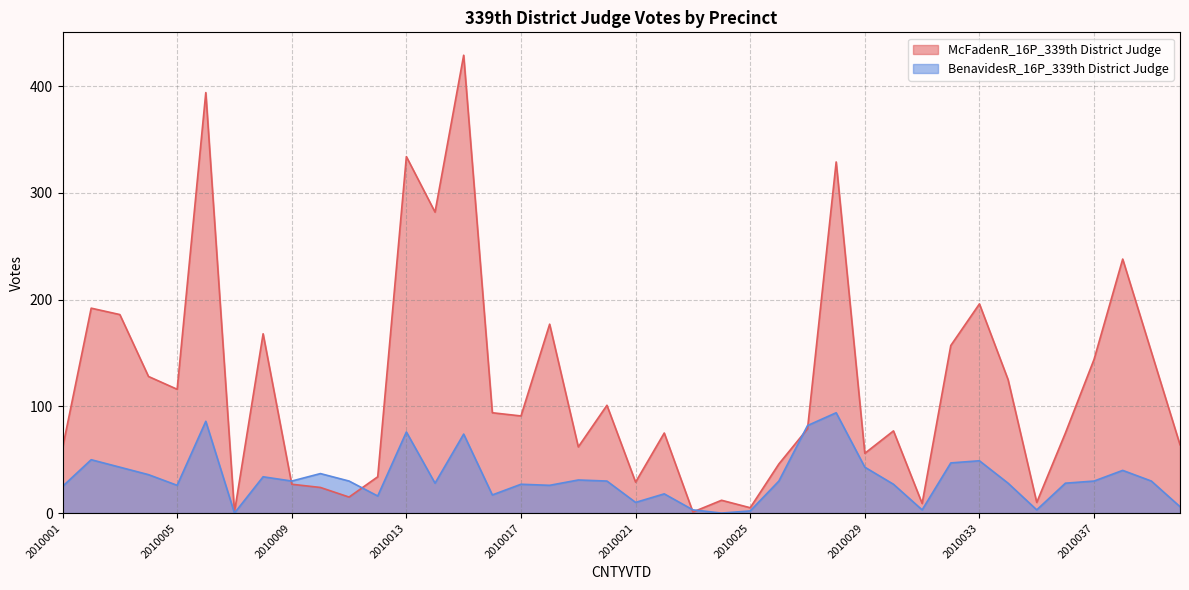

How many values in the BenavidesR_16P_339th District Judge series are below 30?

19